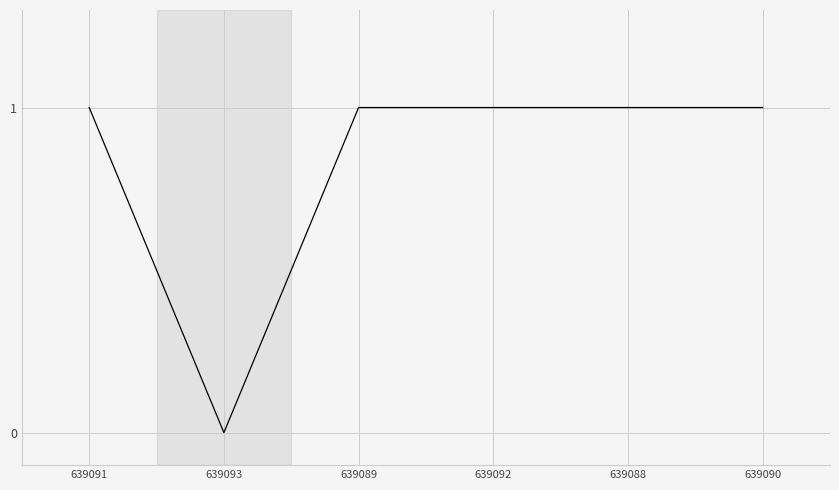

Approximately how many times larger is the value at 639090 compared to 639091?

1.0